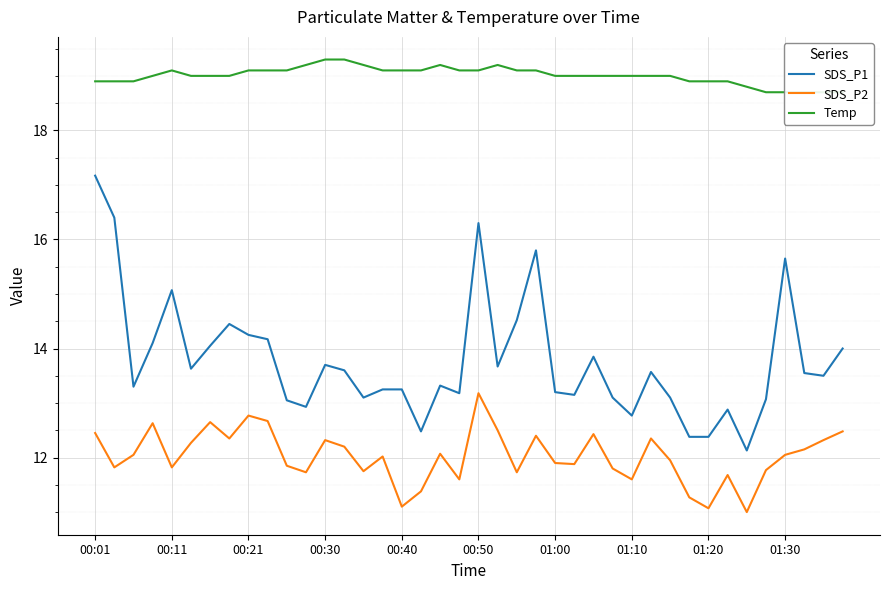

How many data points does each series have?

40